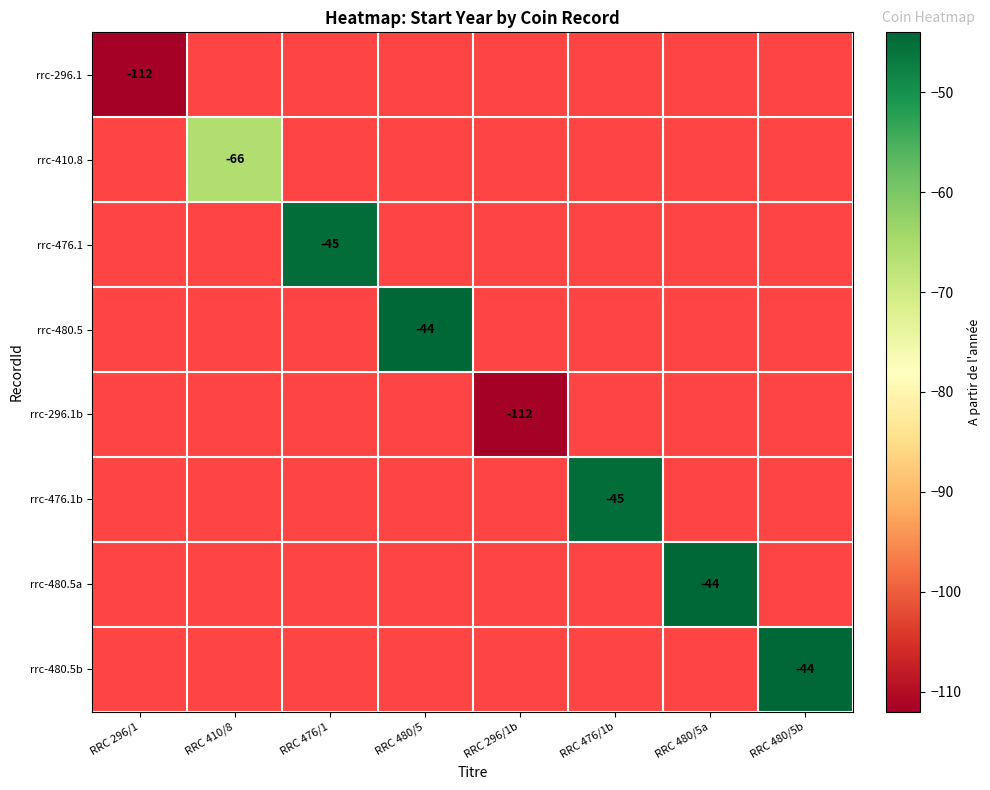

Which series has the largest range (max minus min)?

rrc-296.1